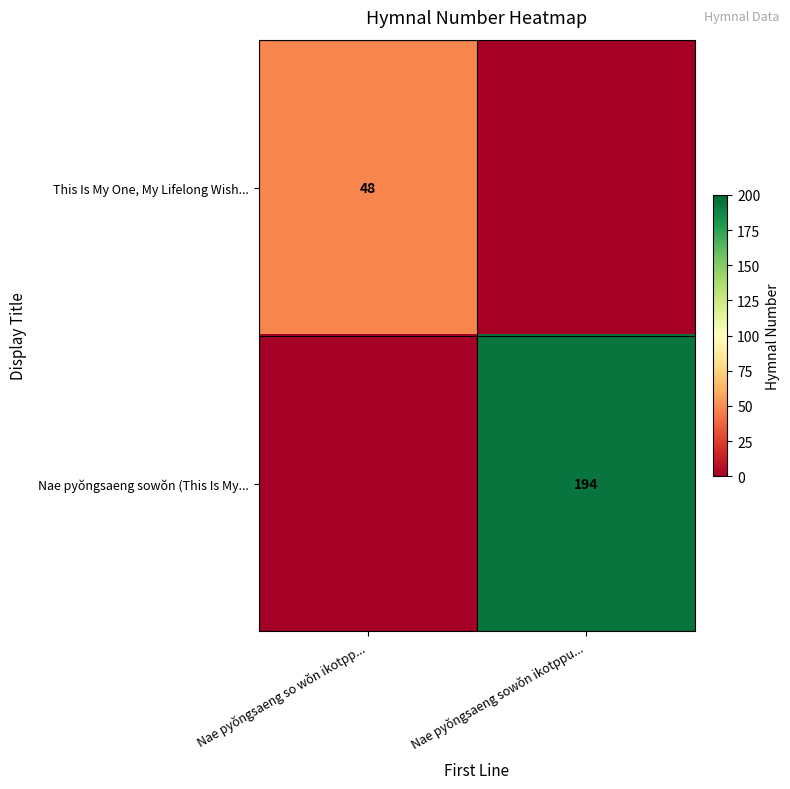

The value of This Is My One, My Lifelong Wish... at Nae pyŏngsaeng so wŏn ikotpp... is 48. True or false?

True